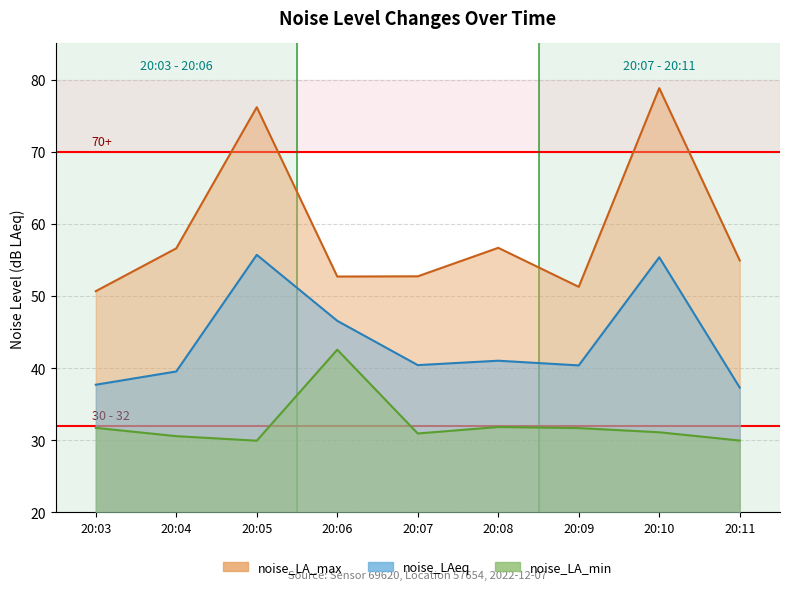

Reading right to left, transcribe all the data shown in this chart.

noise_LA_max: 54.9	78.8	51.3	56.7	52.7	52.7	76.2	56.6	50.7
noise_LAeq: 37.3	55.4	40.4	41.0	40.4	46.5	55.7	39.5	37.7
noise_LA_min: 29.9	31.1	31.7	31.8	30.9	42.5	29.9	30.6	31.7